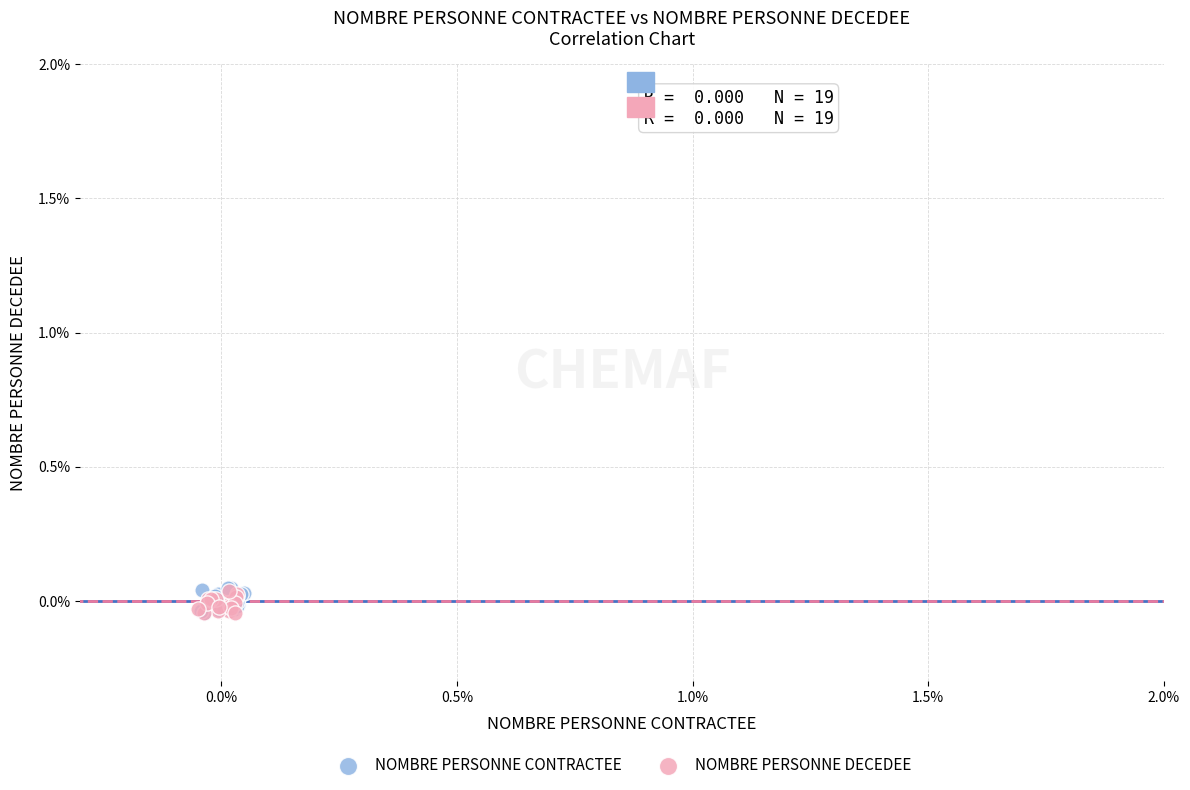

Which series has the largest Y range (max minus min)?

NOMBRE PERSONNE CONTRACTEE